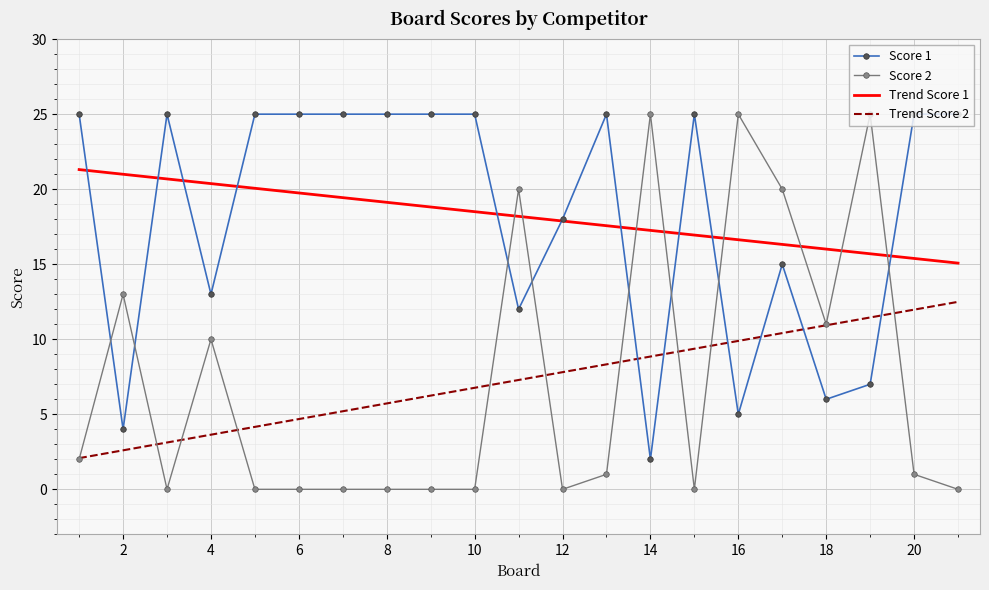

What is the maximum value shown in the chart?

25.0